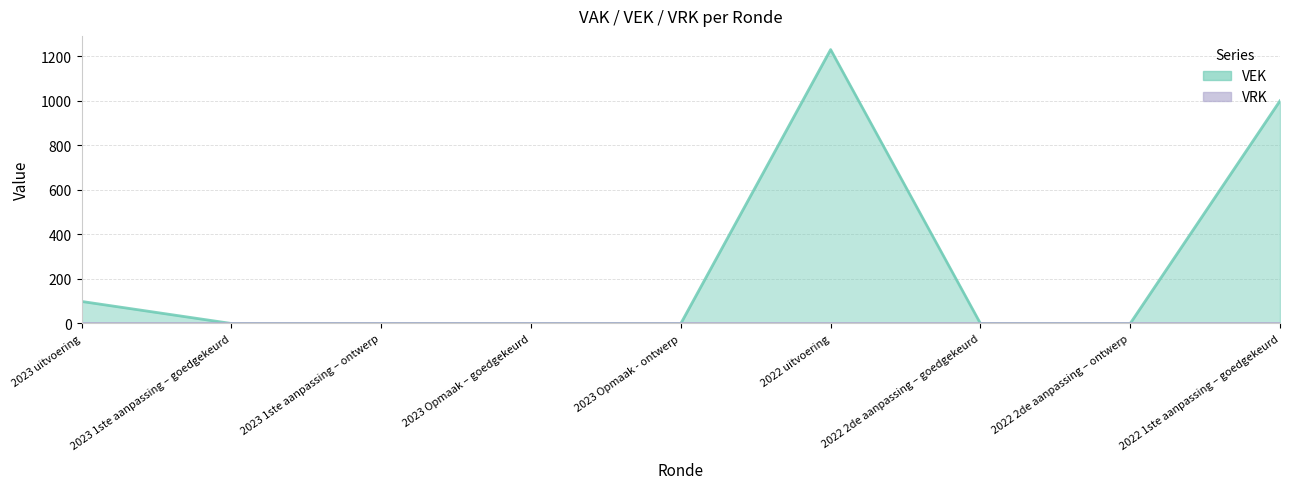

The value at 2022 uitvoering is 1230. True or false?

True